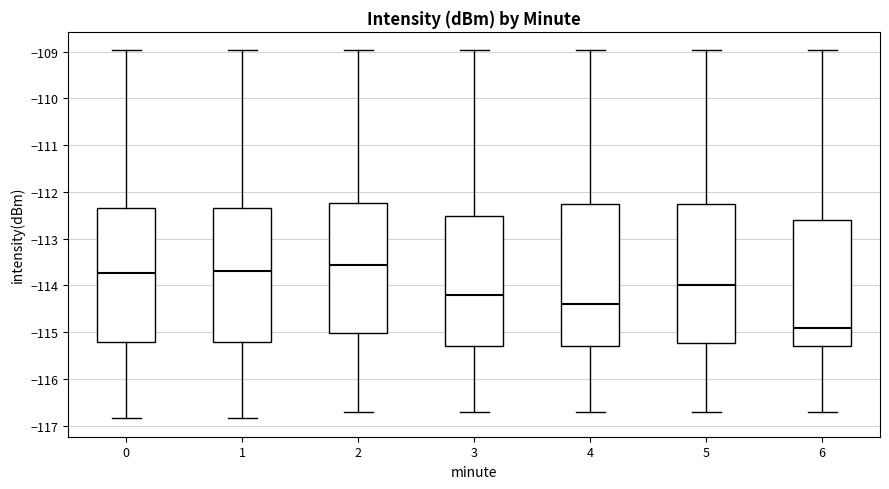

Where does the median line of the box at x = 6 sit on the y-axis? The values are not printed on the chart, so give them approximately, as read against the axis.

-114.9